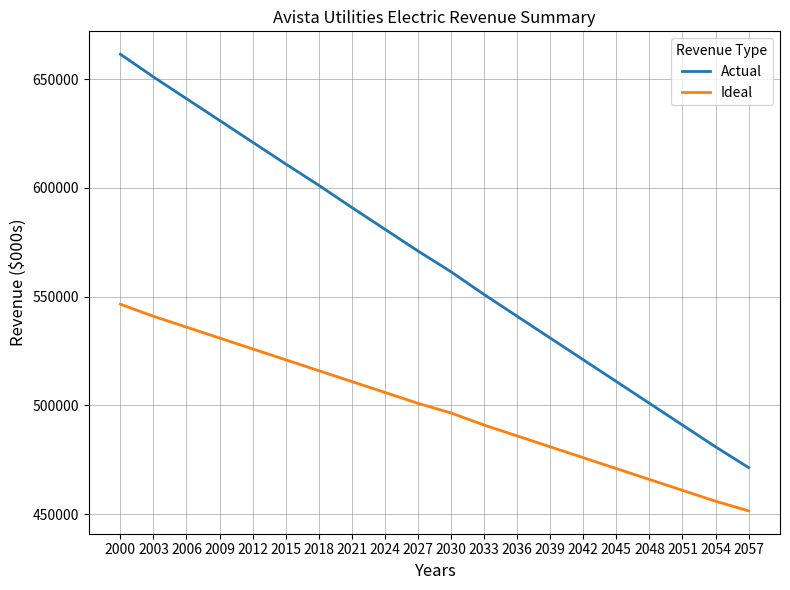

Does the chart have visible grid lines?

Yes